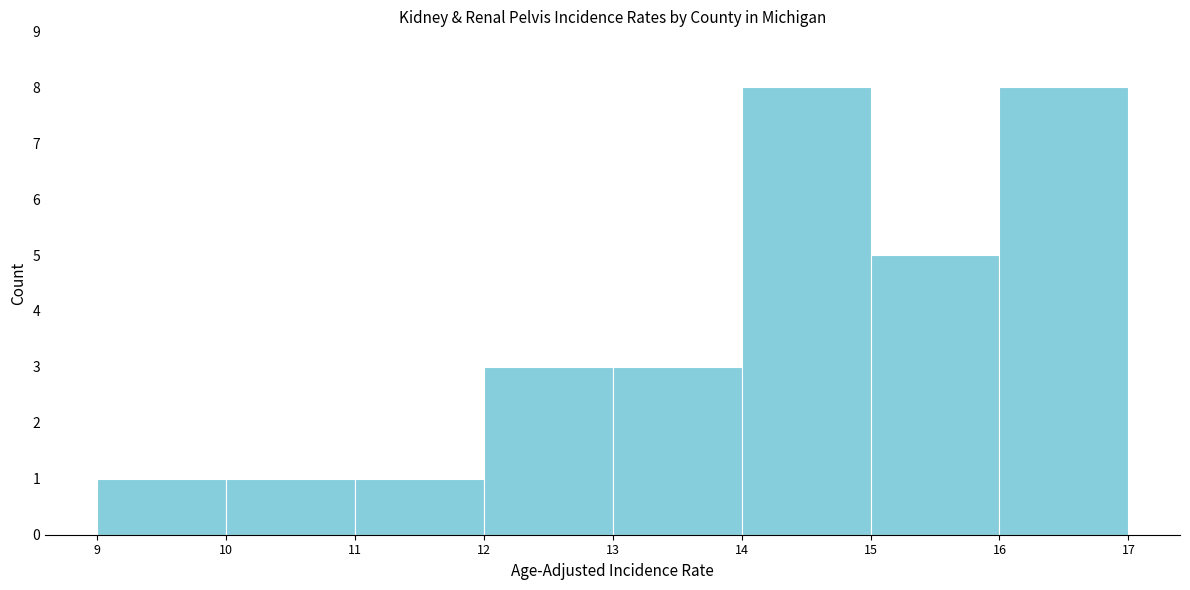

Reading left to right, list every bar in this chart as the range it spans on the x-axis followed by its height. The values are not printed on the chart, so give them approximately, as read against the axis.

9 to 10: 1
10 to 11: 1
11 to 12: 1
12 to 13: 3
13 to 14: 3
14 to 15: 8
15 to 16: 5
16 to 17: 8